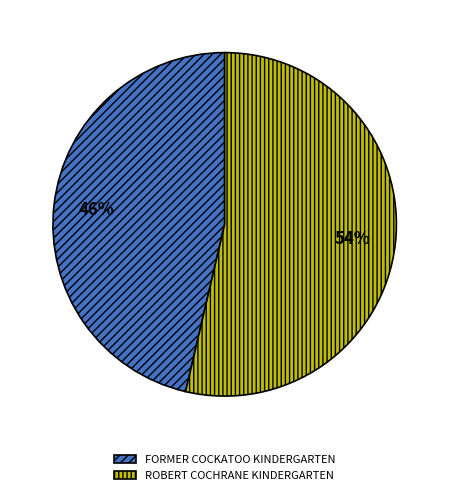

Is the sum of FORMER COCKATOO KINDERGARTEN and ROBERT COCHRANE KINDERGARTEN greater than half?

Yes